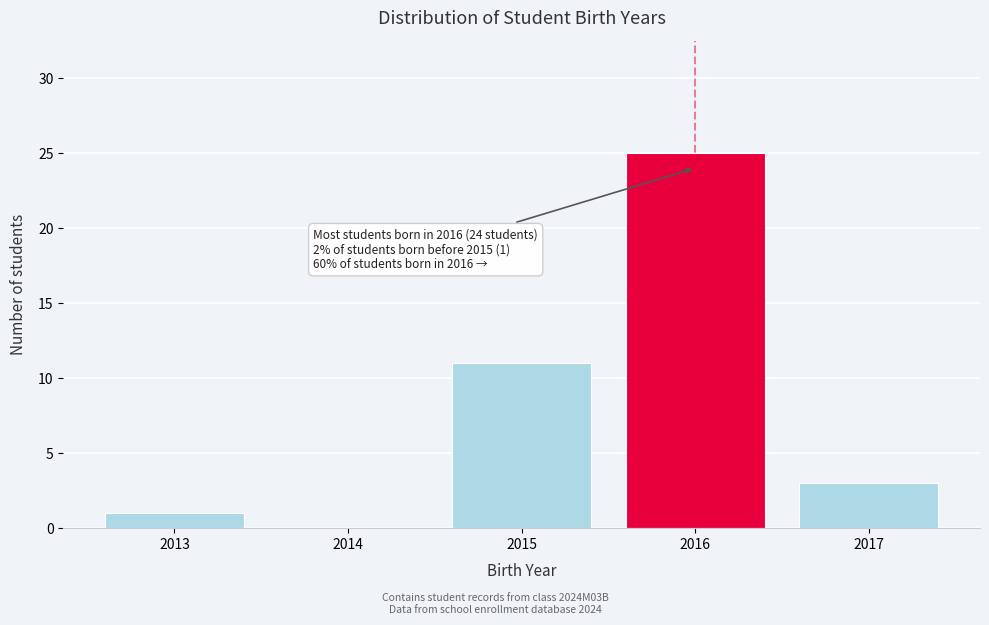

Over which range of the x-axis is the bar tallest?

2015.5 to 2016.5